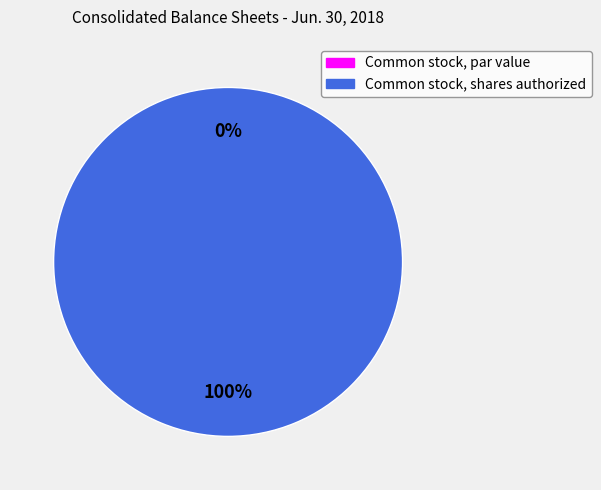

True or false: Common stock, shares authorized accounts for 100% of the total.

True